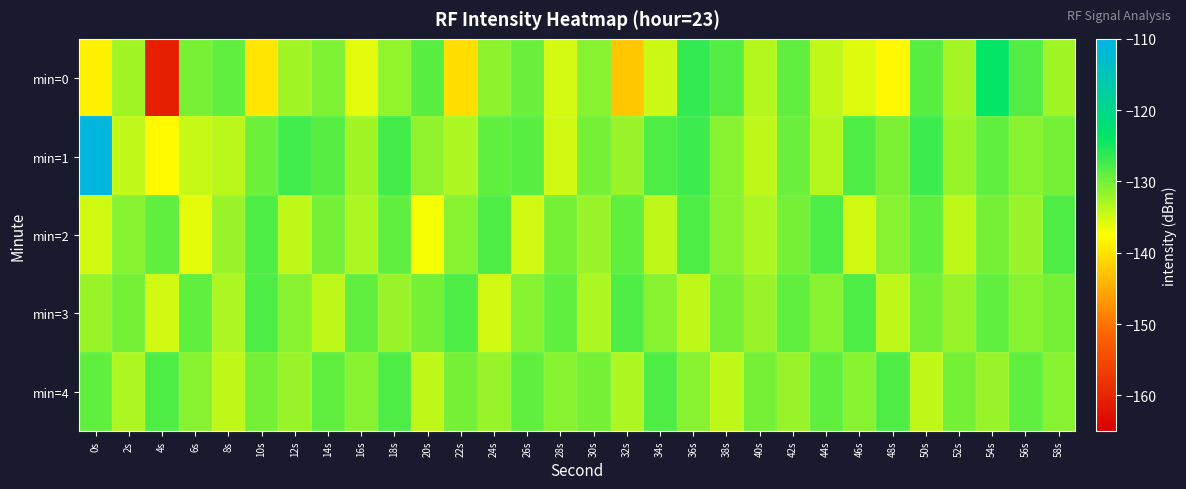

What is the total value across all series at 22s?

-662.5